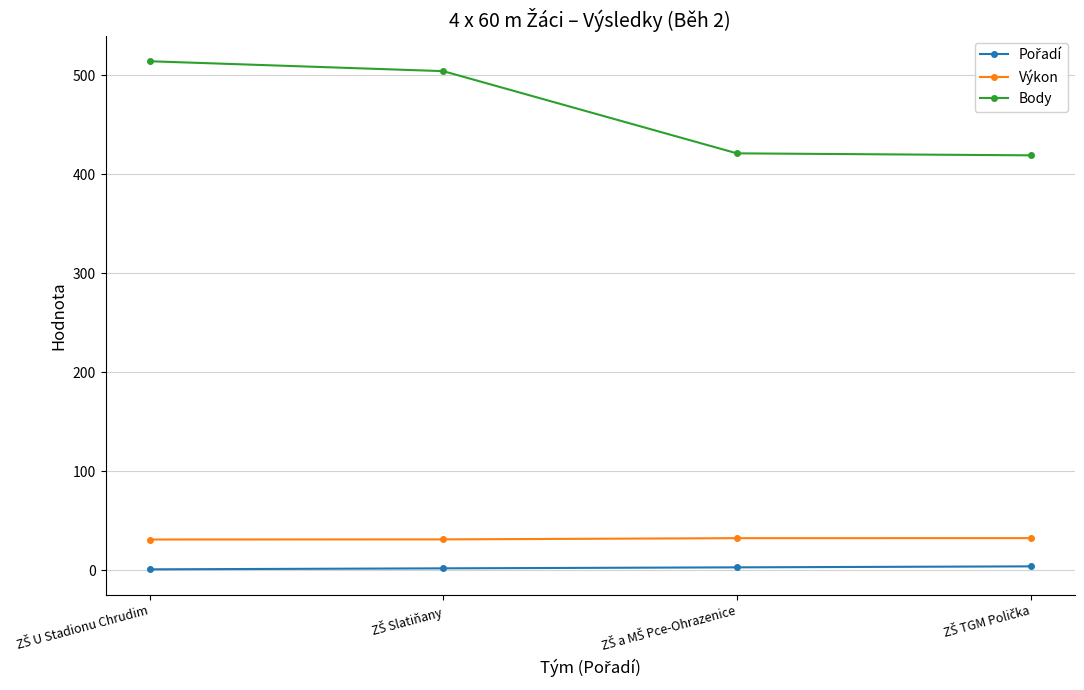

What is the maximum value shown in the chart?

514.0